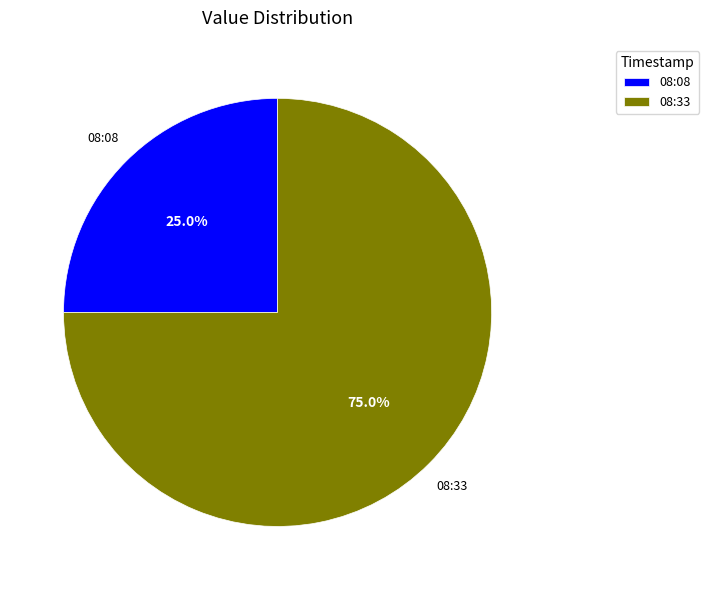

Rank the categories by value from lowest to highest.

08:08, 08:33